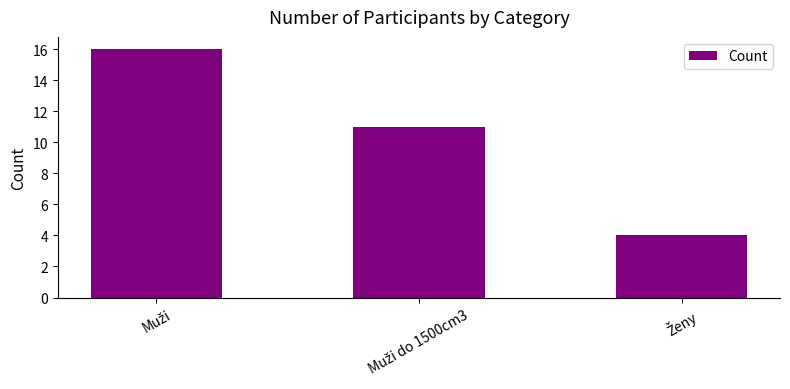

What is the difference between the maximum and minimum values?

12